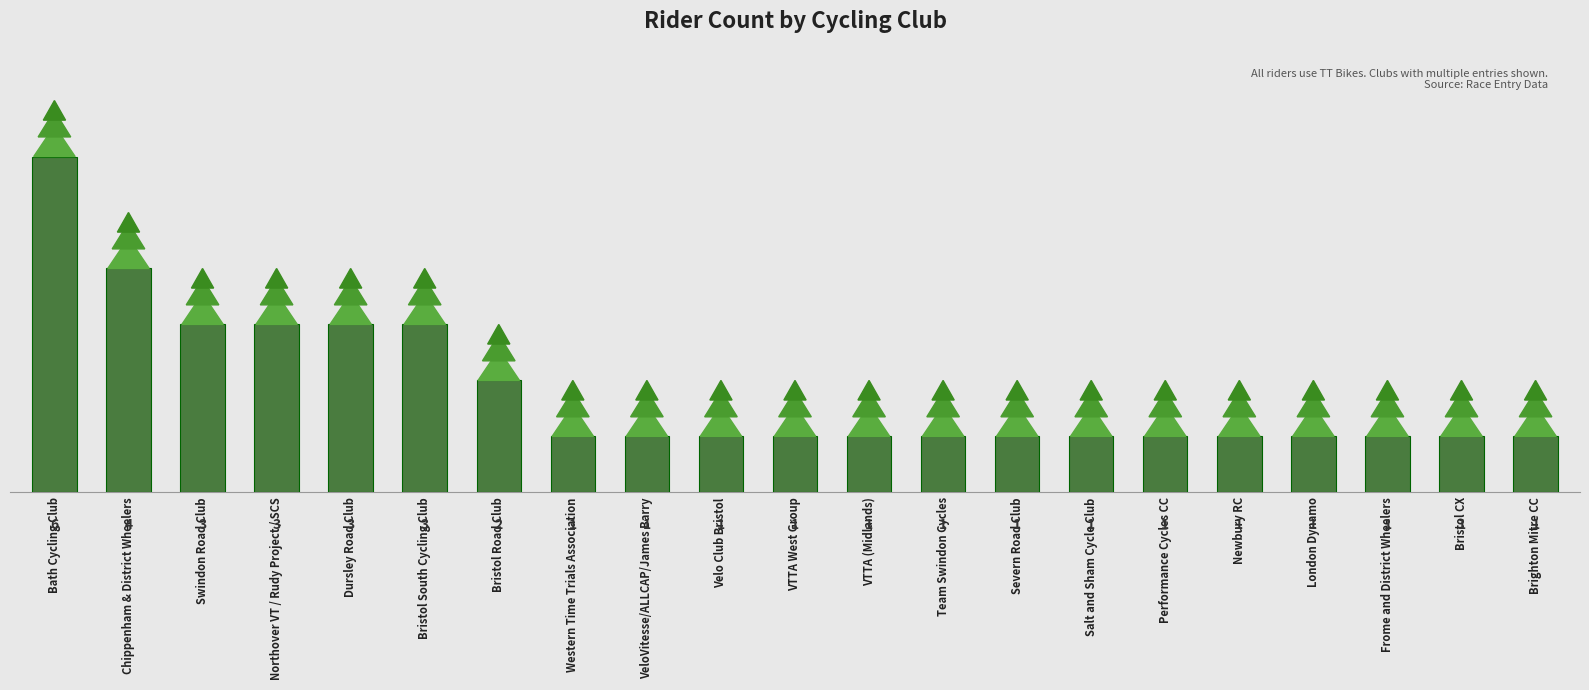

What is the value of the 9th bar from the left?

1